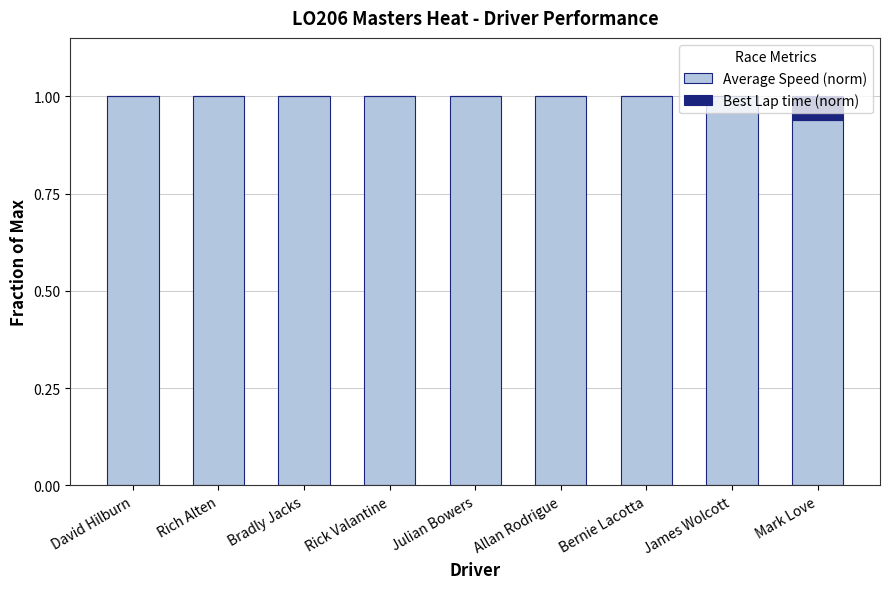

What is the total value across all series at Rich Alten?

1.0